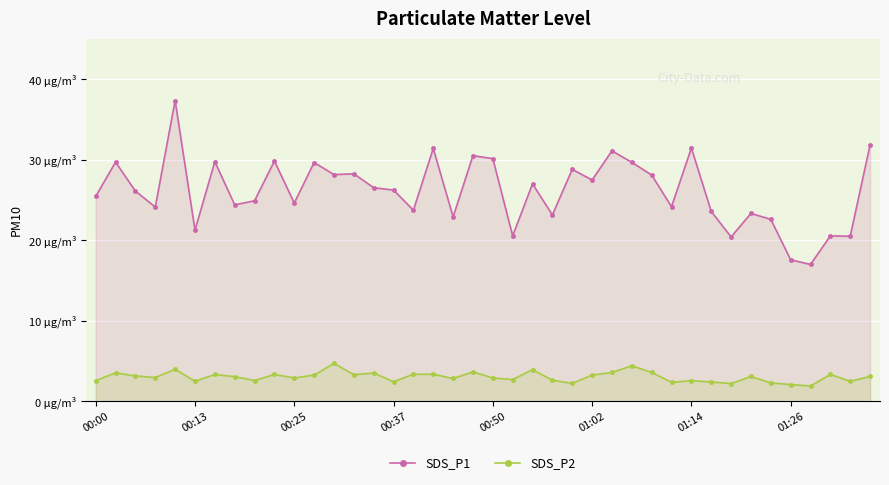

Where is SDS_P1 nearest to the value 27?

22